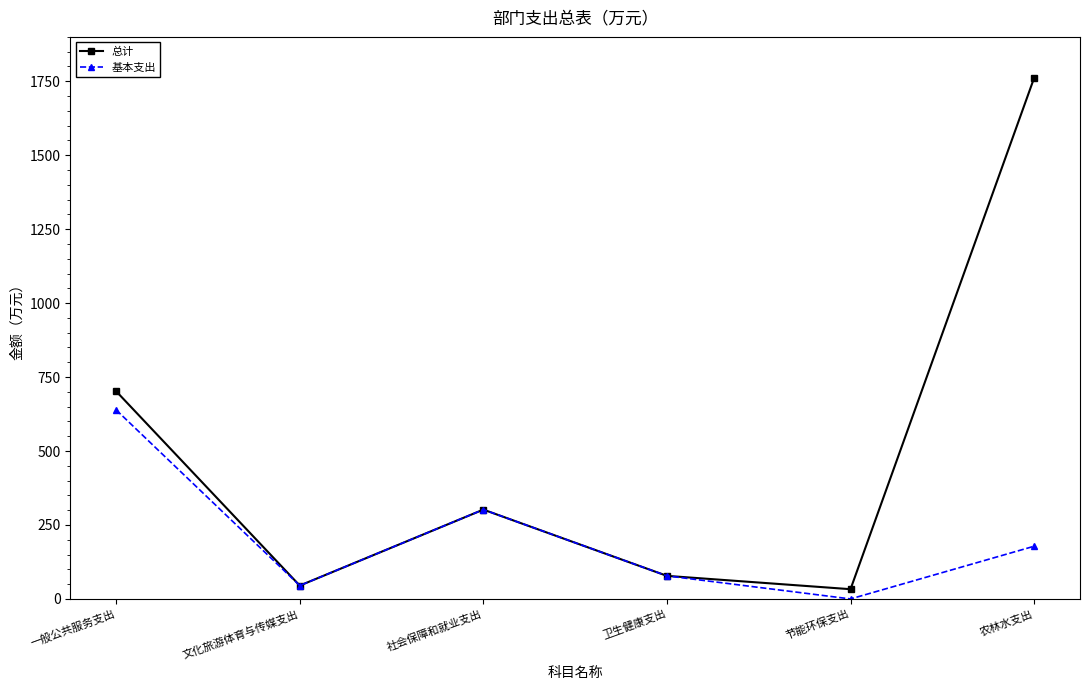

What is the value of the 基本支出 point at the 3rd from the left?

302.0